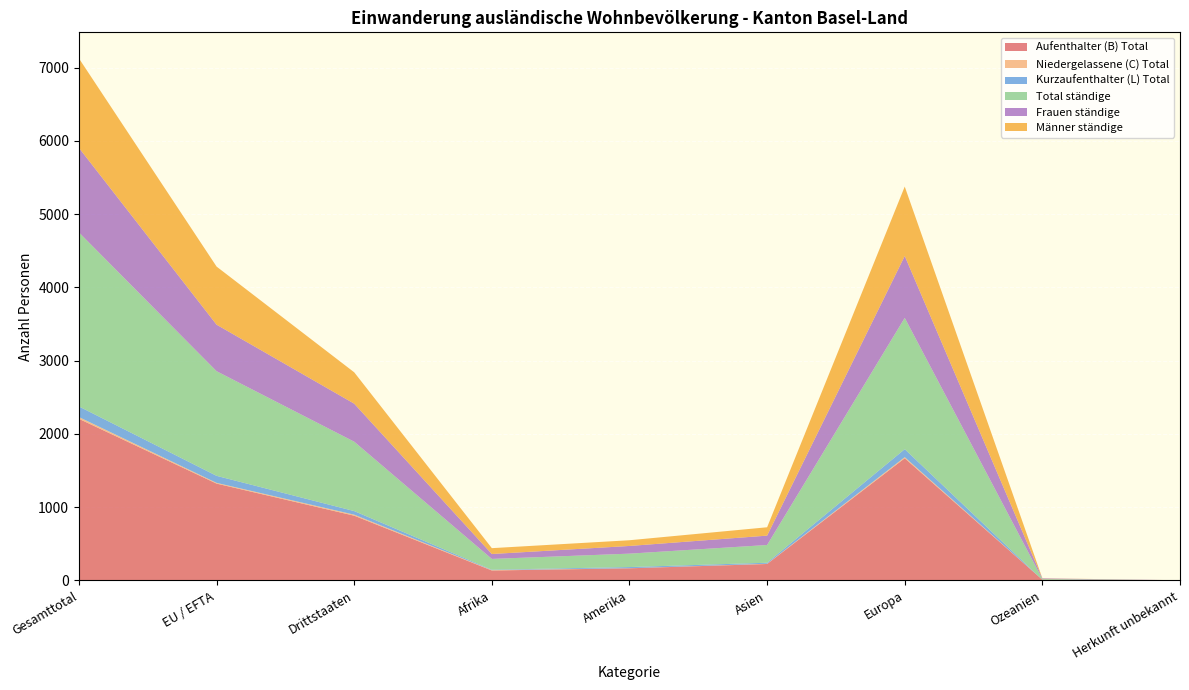

Reading left to right, extract all data points from this chart.

Aufenthalter (B) Total: Gesamttotal=2206	EU / EFTA=1322	Drittstaaten=884	Afrika=136	Amerika=166	Asien=225	Europa=1668	Ozeanien=10	Herkunft unbekannt=1
Niedergelassene (C) Total: Gesamttotal=24	EU / EFTA=10	Drittstaaten=14	Afrika=5	Amerika=1	Asien=3	Europa=15	Ozeanien=0	Herkunft unbekannt=0
Kurzaufenthalter (L) Total: Gesamttotal=145	EU / EFTA=96	Drittstaaten=49	Afrika=6	Amerika=16	Asien=14	Europa=109	Ozeanien=0	Herkunft unbekannt=0
Total ständige: Gesamttotal=2375	EU / EFTA=1428	Drittstaaten=947	Afrika=147	Amerika=183	Asien=242	Europa=1792	Ozeanien=10	Herkunft unbekannt=1
Frauen ständige: Gesamttotal=1154	EU / EFTA=635	Drittstaaten=519	Afrika=67	Amerika=105	Asien=128	Europa=845	Ozeanien=8	Herkunft unbekannt=1
Männer ständige: Gesamttotal=1221	EU / EFTA=793	Drittstaaten=428	Afrika=80	Amerika=78	Asien=114	Europa=947	Ozeanien=2	Herkunft unbekannt=0